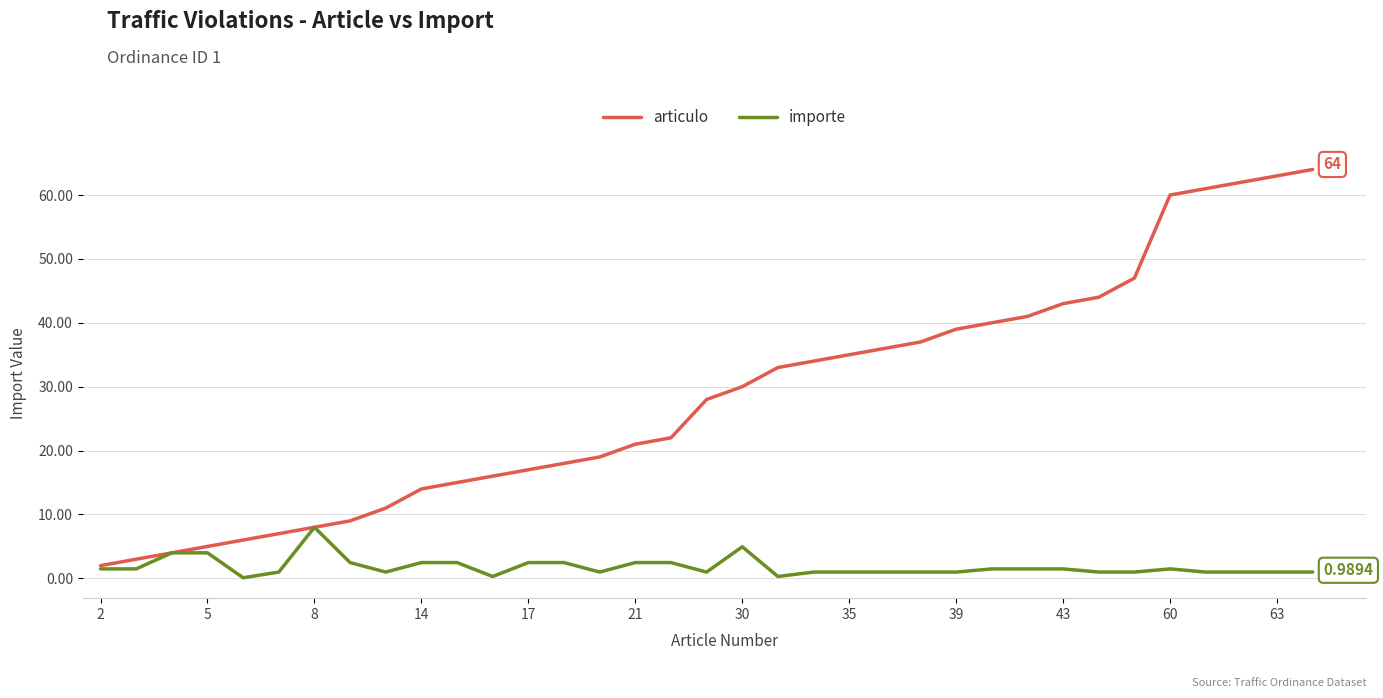

Rank the series by their average value, from highest to lowest.

articulo, importe